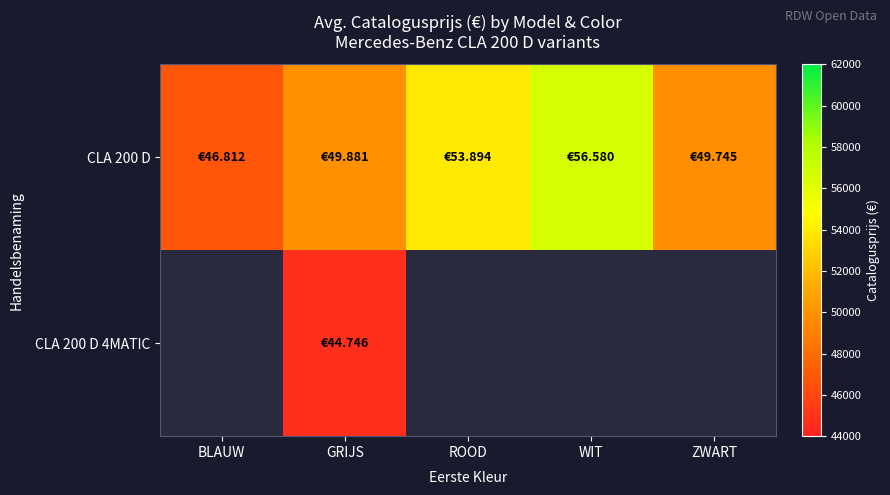

How many values in CLA 200 D 4MATIC are above zero?

1